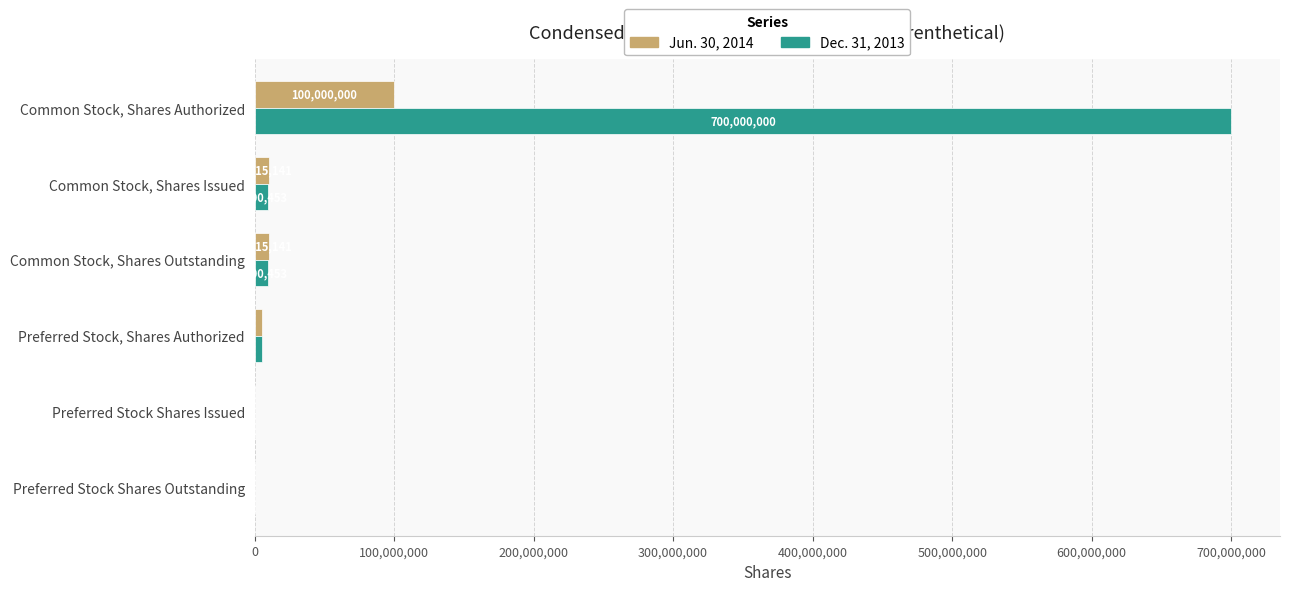

What is the sum of all Dec. 31, 2013 values?

724200906